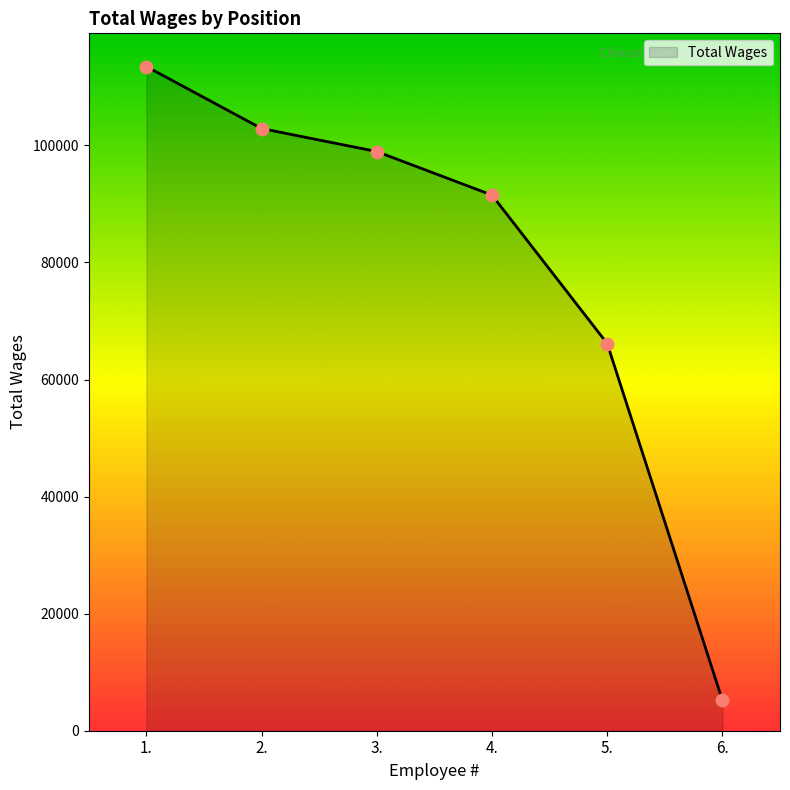

Approximately how many times larger is the value at 6. compared to 3.?

0.1